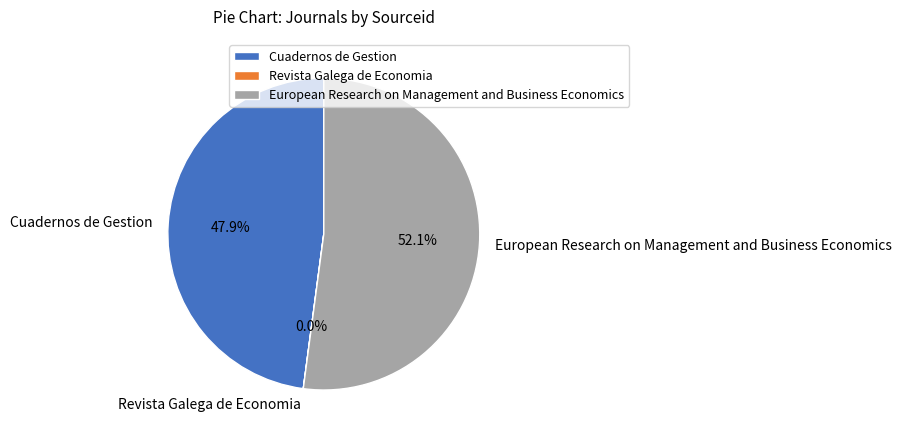

Is it true that European Research on Management and Business Economics is 52% of the pie?

True